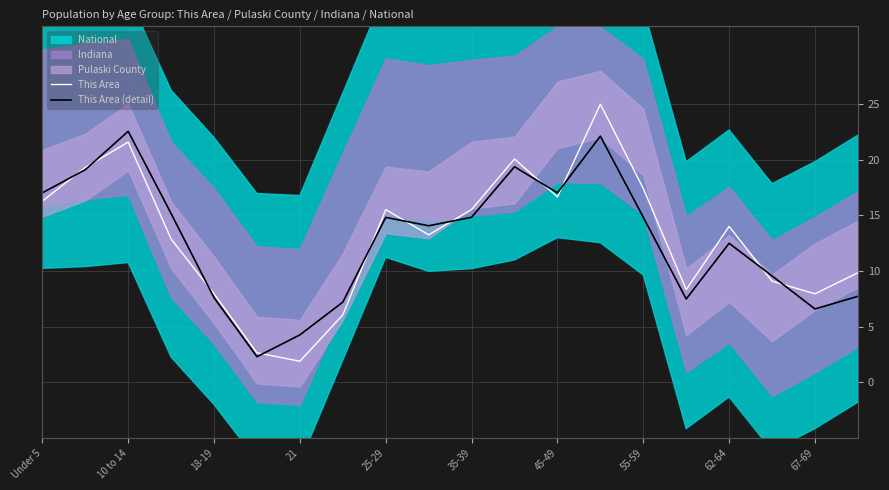

What is the maximum value for This Area?

25.0